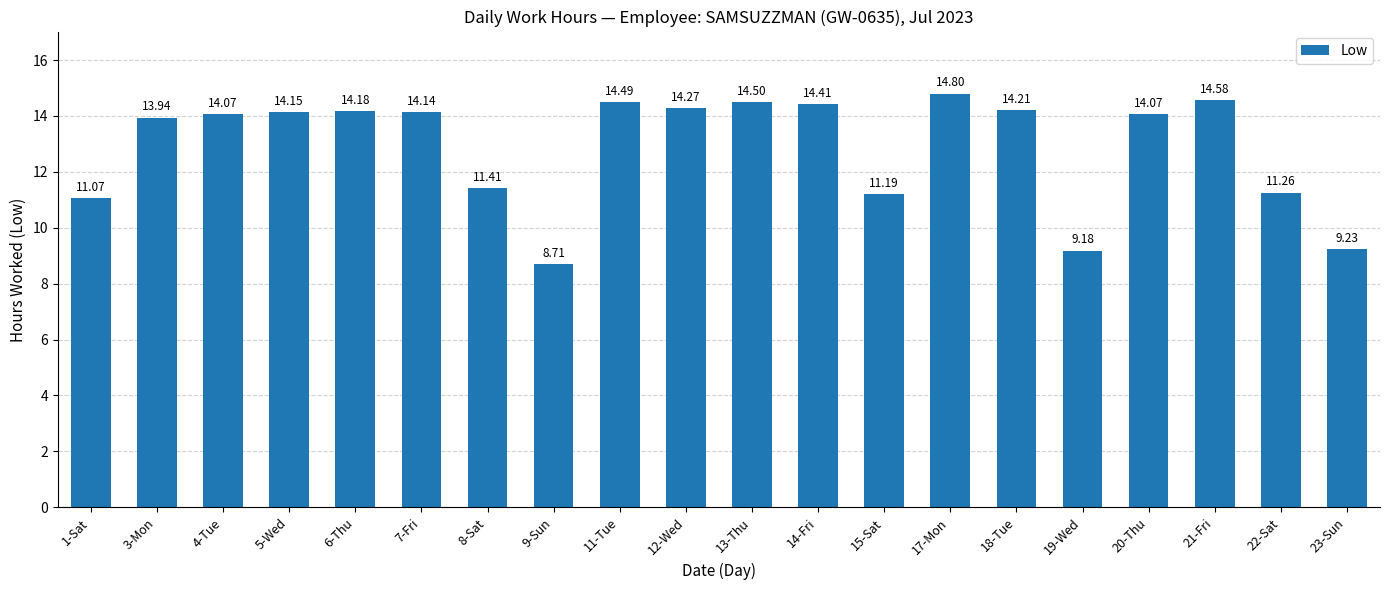

Where does the data first go above 14?

4-Tue